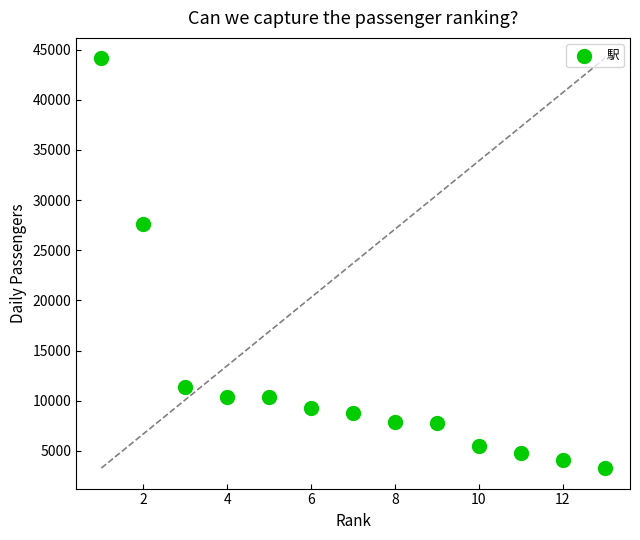

What is the range of Y values (max minus min)?

40863